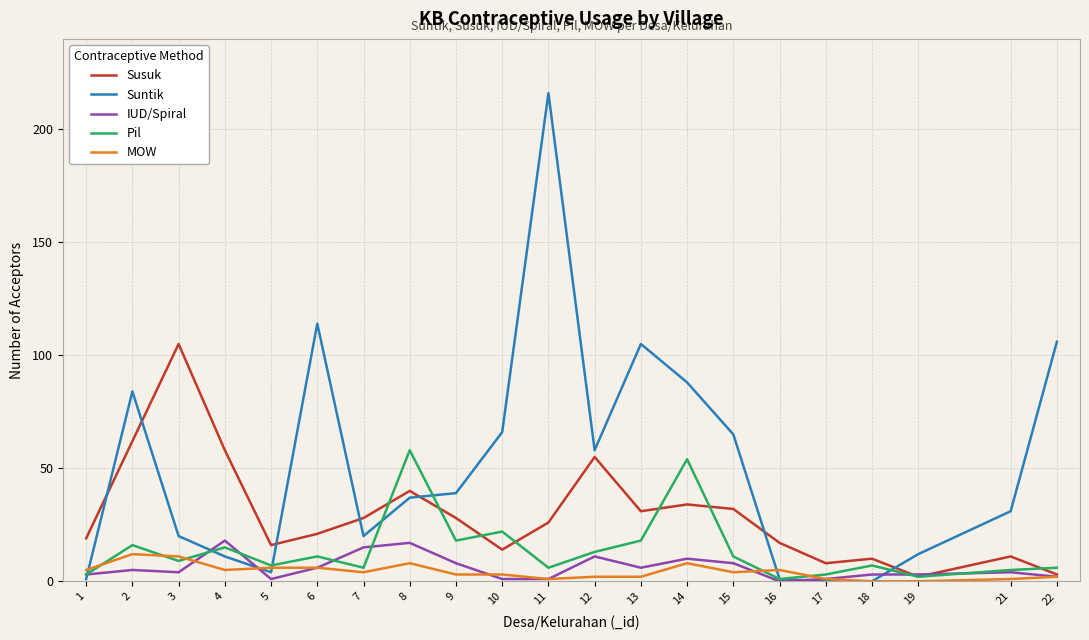

Which series changed the most between 7 and 22?

Suntik